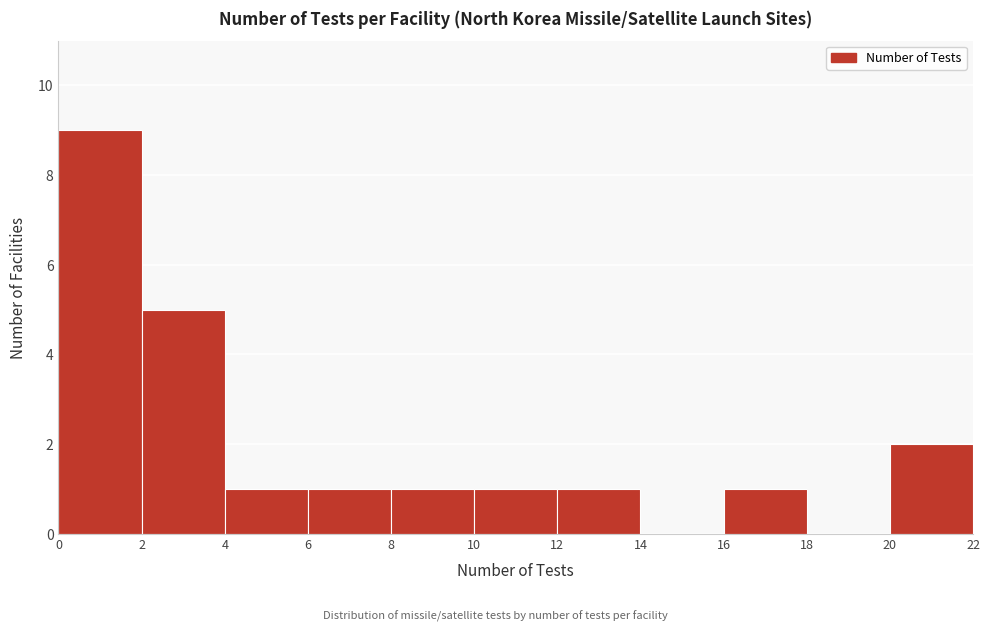

Reading left to right, transcribe this chart: for each bar, give the range it covers on the x-axis and its height. The values are not printed on the chart, so give them approximately, as read against the axis.

0 to 2: 9
2 to 4: 5
4 to 6: 1
6 to 8: 1
8 to 10: 1
10 to 12: 1
12 to 14: 1
14 to 16: 0
16 to 18: 1
18 to 20: 0
20 to 22: 2